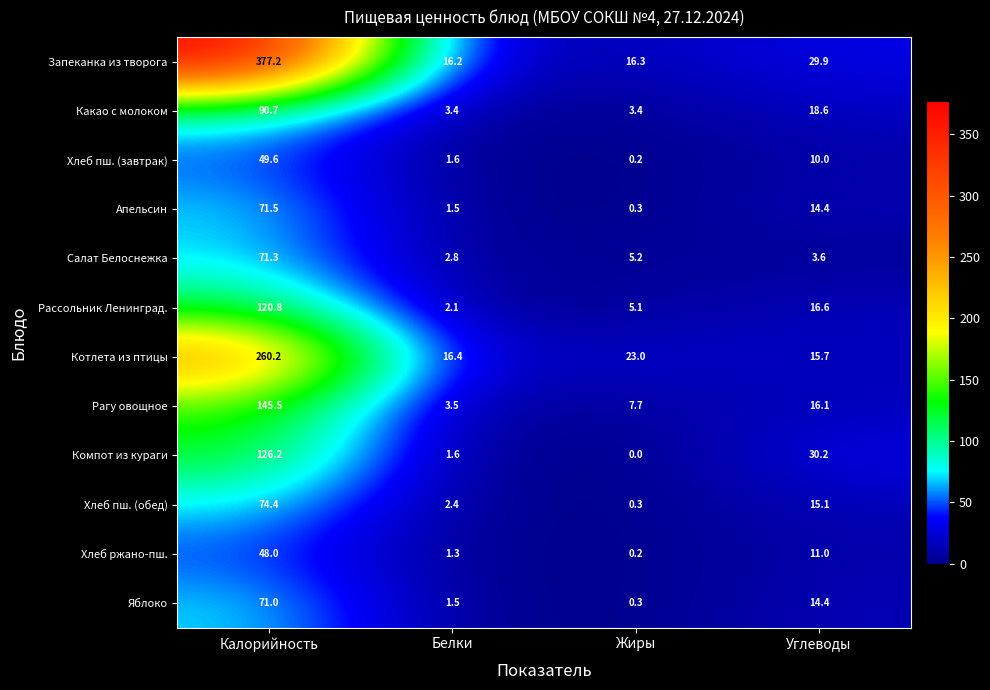

What is the difference between the highest and lowest values at Белки?

15.1